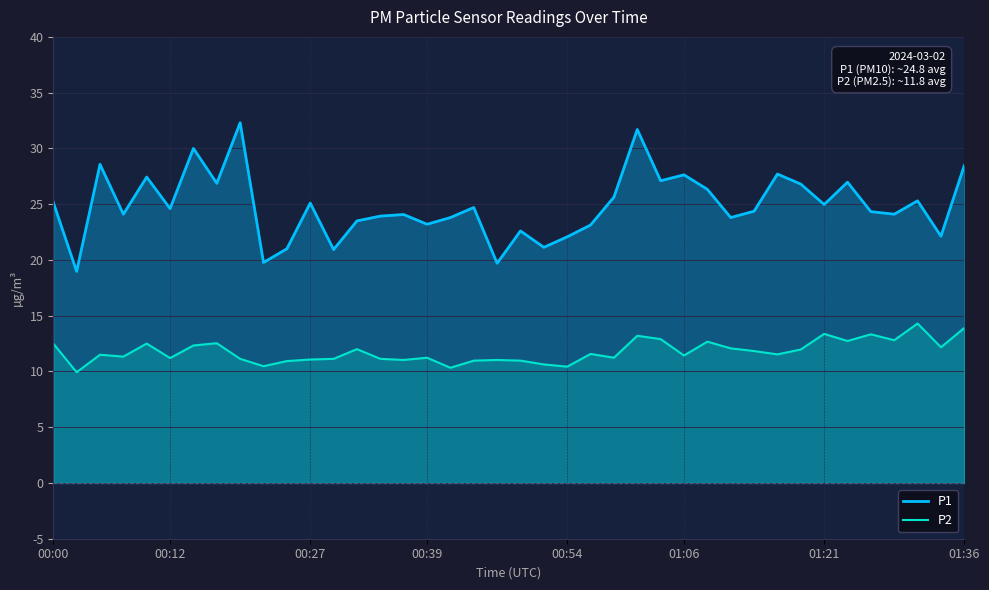

True or false: P2 and P1 cross at least once.

False